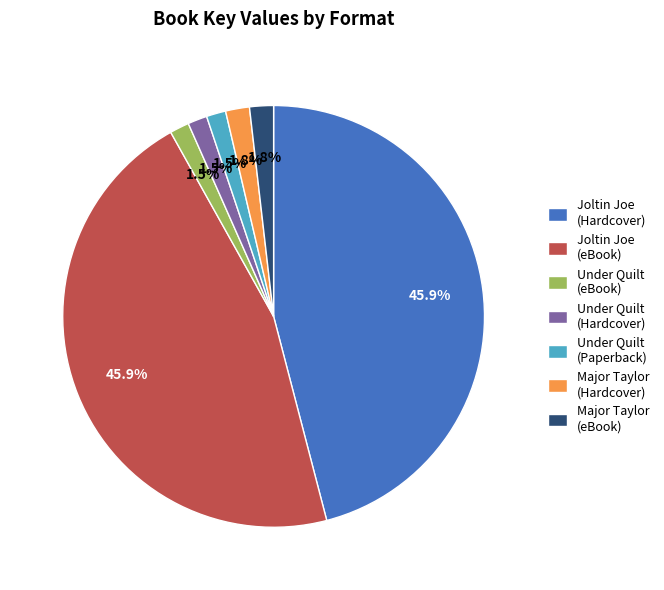

Does Under Quilt (Paperback) account for over 50% of the chart?

No